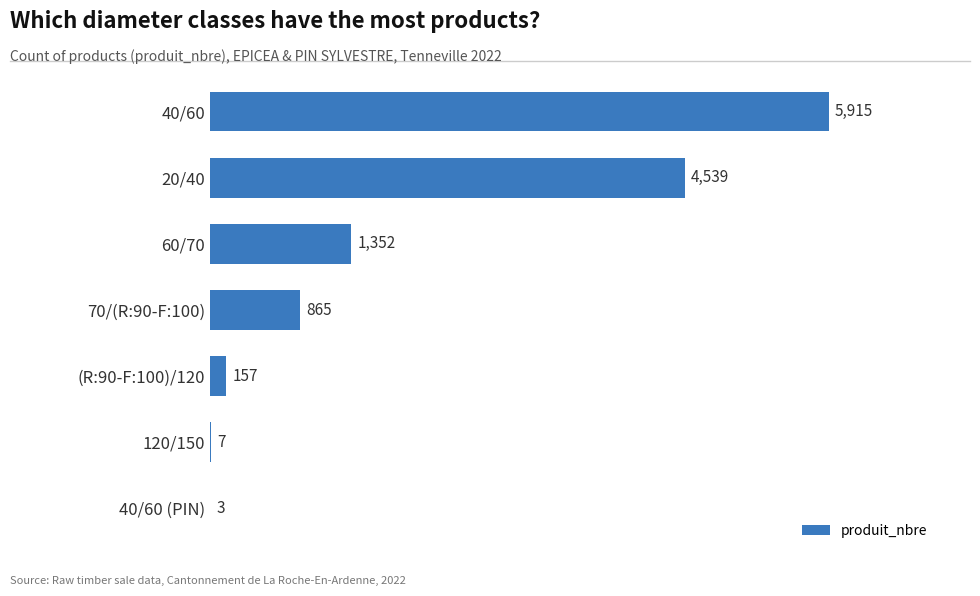

What is the greatest value displayed?

5915